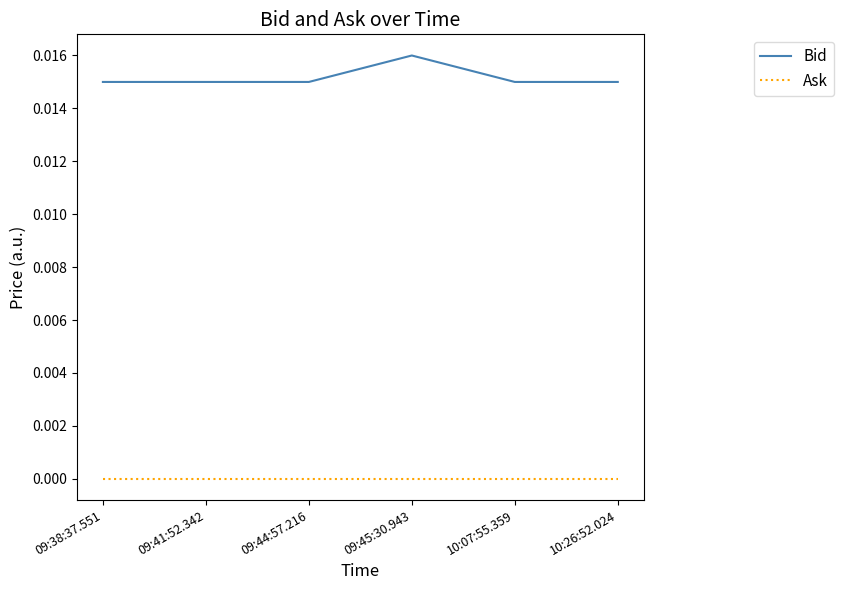

Which category has the highest value in the Bid series?

09:45:30.943